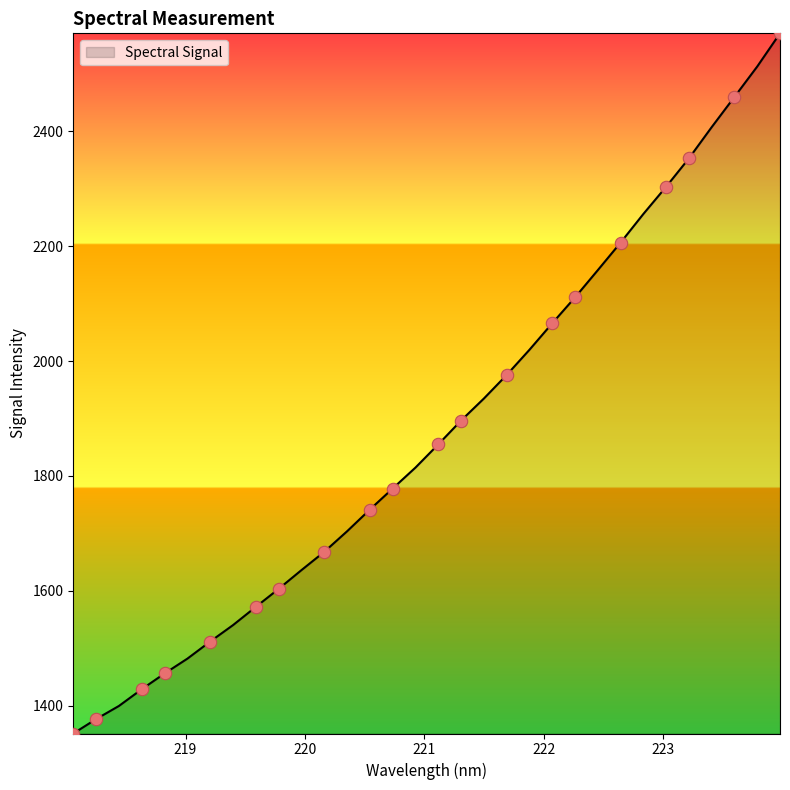

What is the difference between the maximum and minimum values?

1217.9